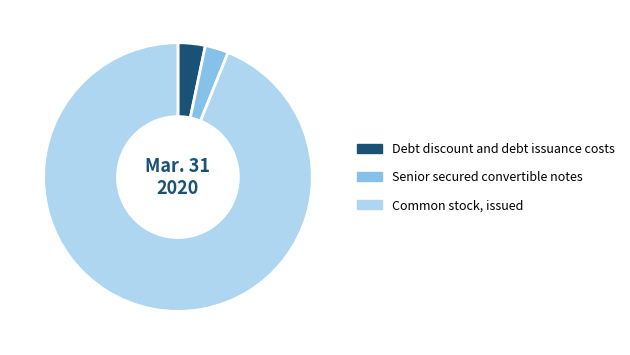

How many segments does this pie chart have?

3